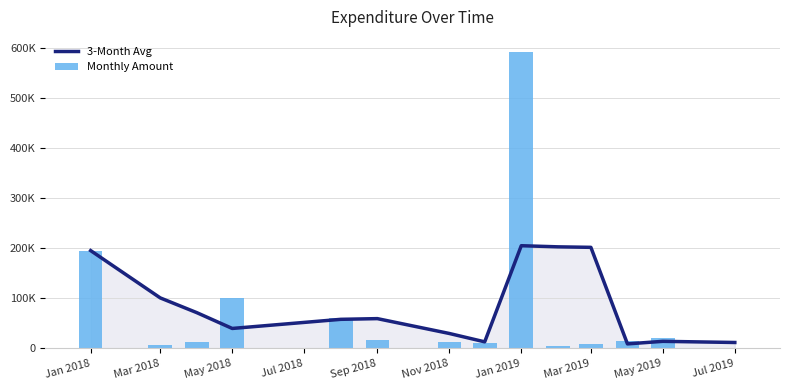

Is it true that Monthly Amount equals 18468.6 at 11?

False